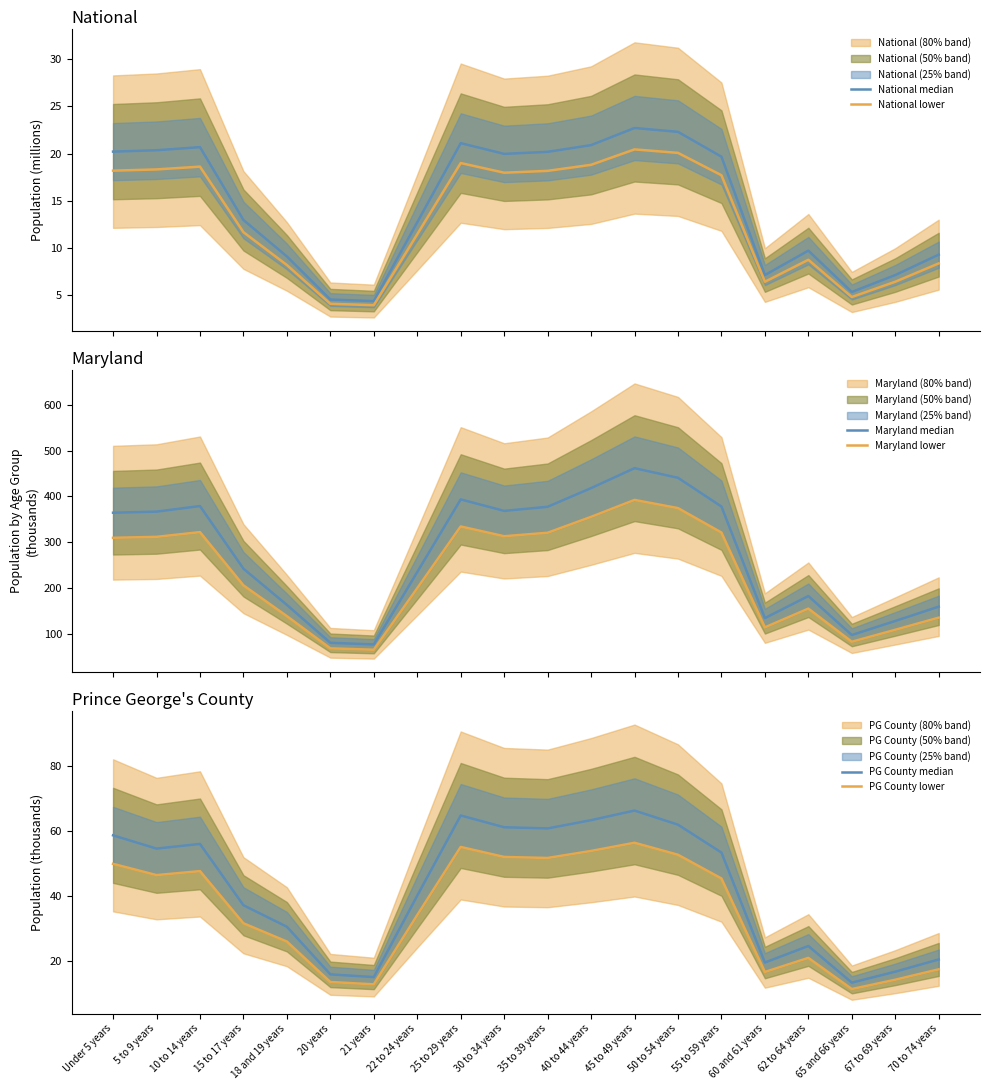

Is this an area chart (filled region under the line)?

No